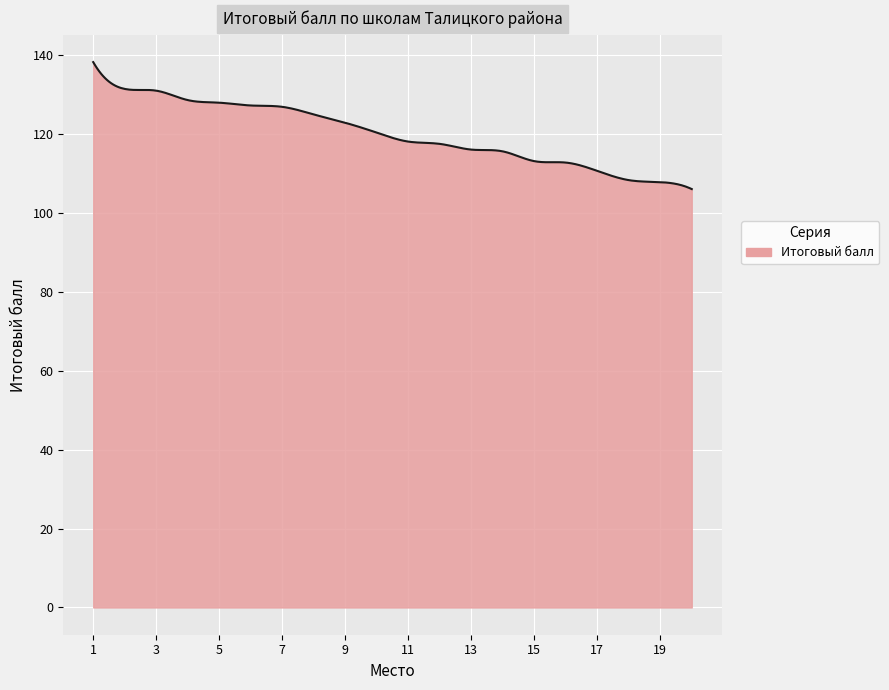

What is the smallest value displayed?

106.1